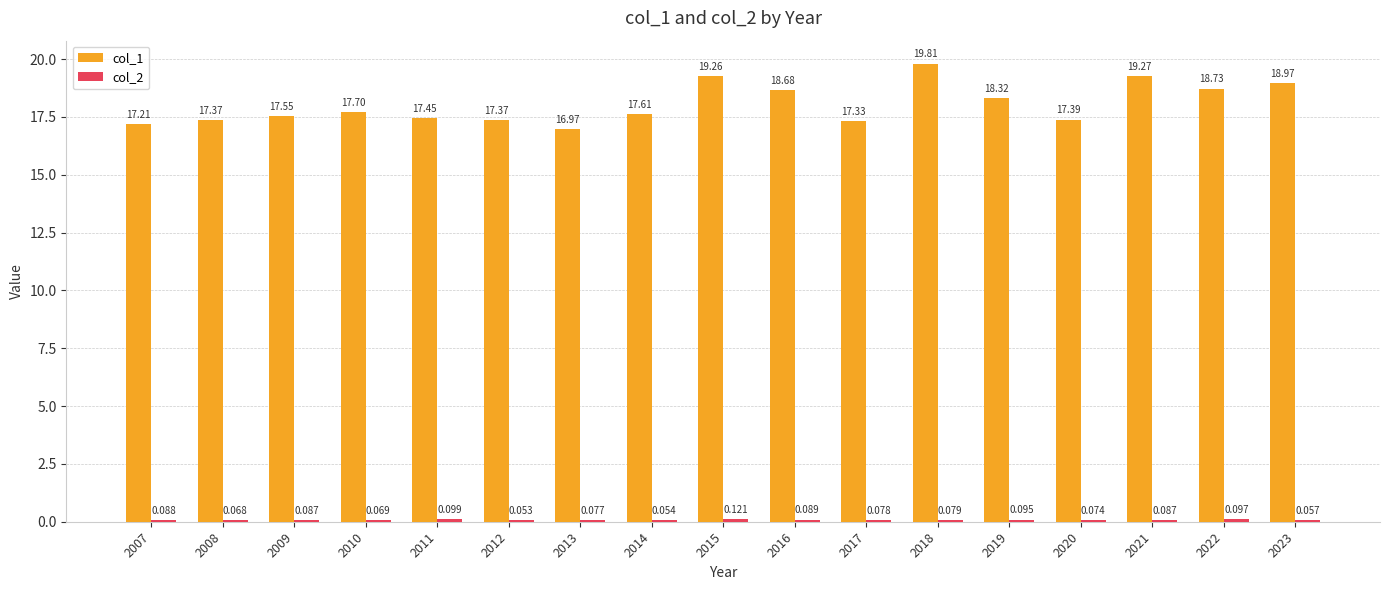

Which series changed the most between 2011 and 2021?

col_1